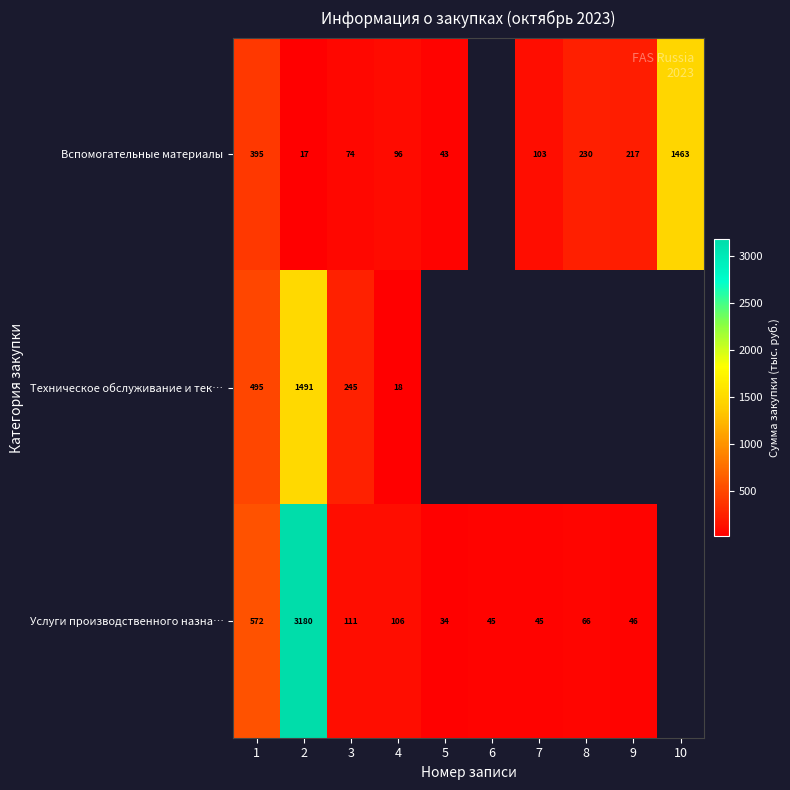

Is the value of Услуги производственного назна… at 6 greater than the value of Вспомогательные материалы at 9?

No